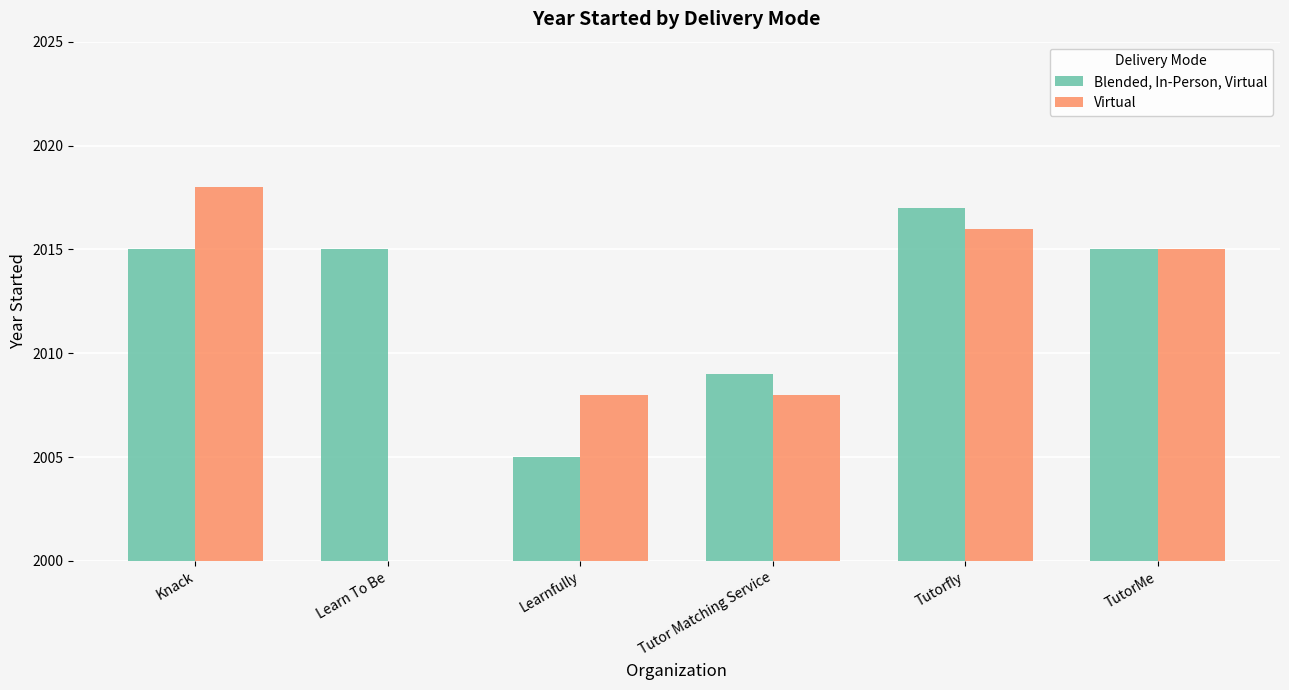

Count the number of data series in this chart.

2